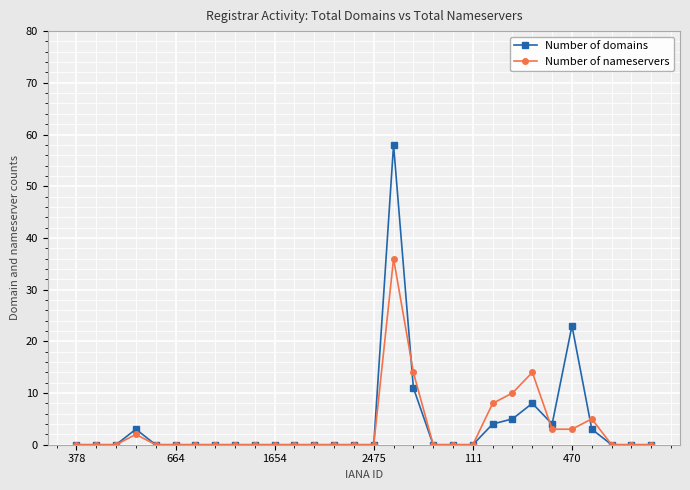

True or false: Number of nameservers has more than 2 interior local peaks.

True